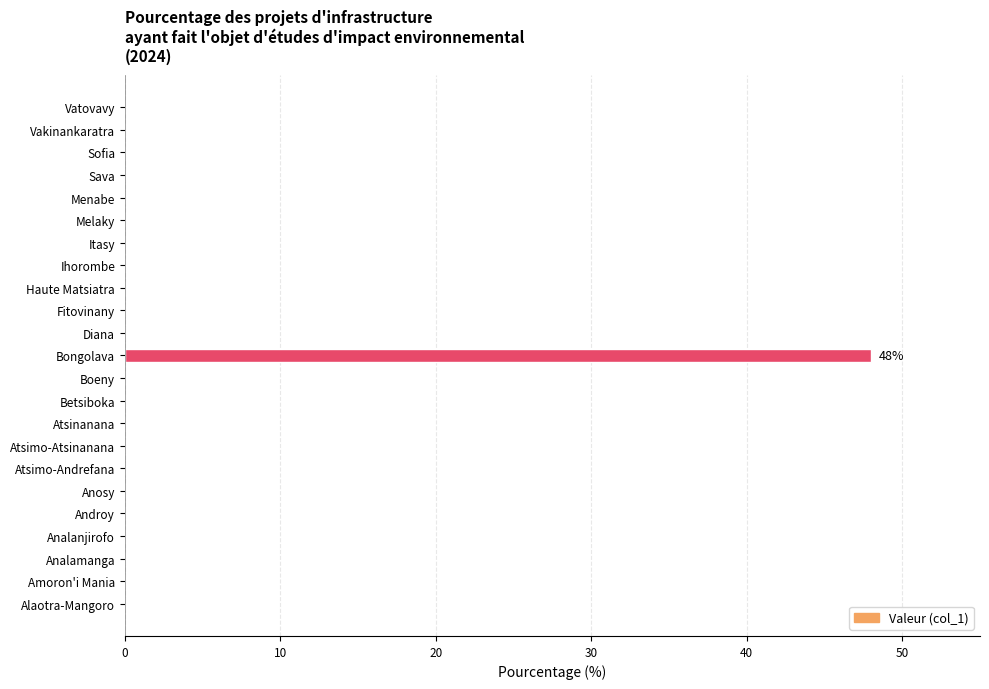

Reading bottom to top, list all the values displayed in this chart.

Alaotra-Mangoro=0	Amoron'i Mania=0	Analamanga=0	Analanjirofo=0	Androy=0	Anosy=0	Atsimo-Andrefana=0	Atsimo-Atsinanana=0	Atsinanana=0	Betsiboka=0	Boeny=0	Bongolava=48	Diana=0	Fitovinany=0	Haute Matsiatra=0	Ihorombe=0	Itasy=0	Melaky=0	Menabe=0	Sava=0	Sofia=0	Vakinankaratra=0	Vatovavy=0